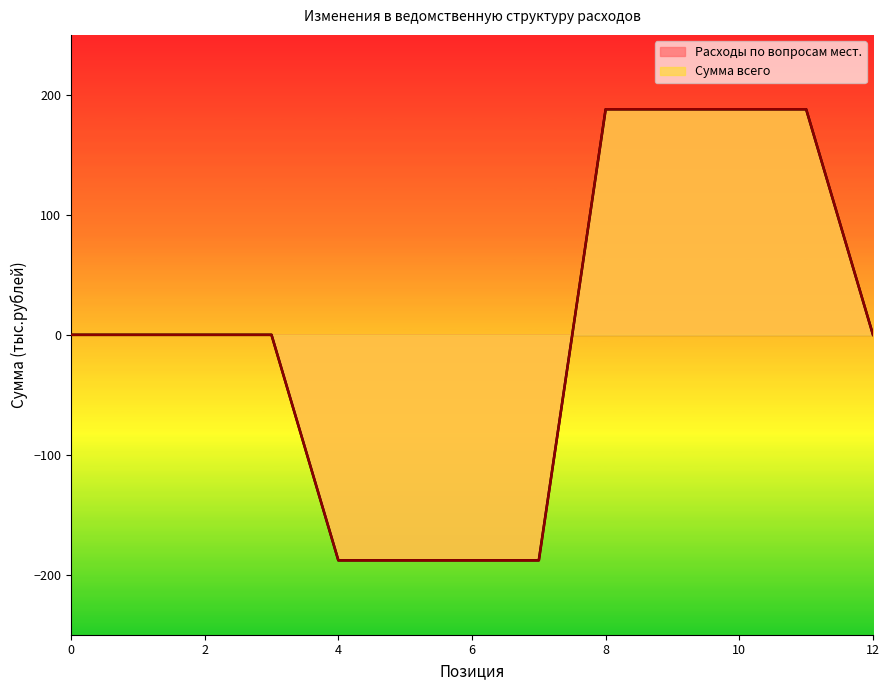

At how many categories does at least one series exceed -59?

9